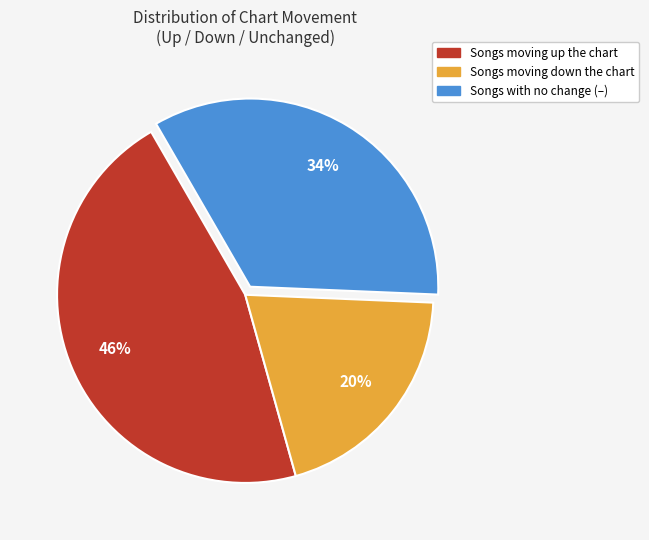

Is there a majority slice in this chart?

No